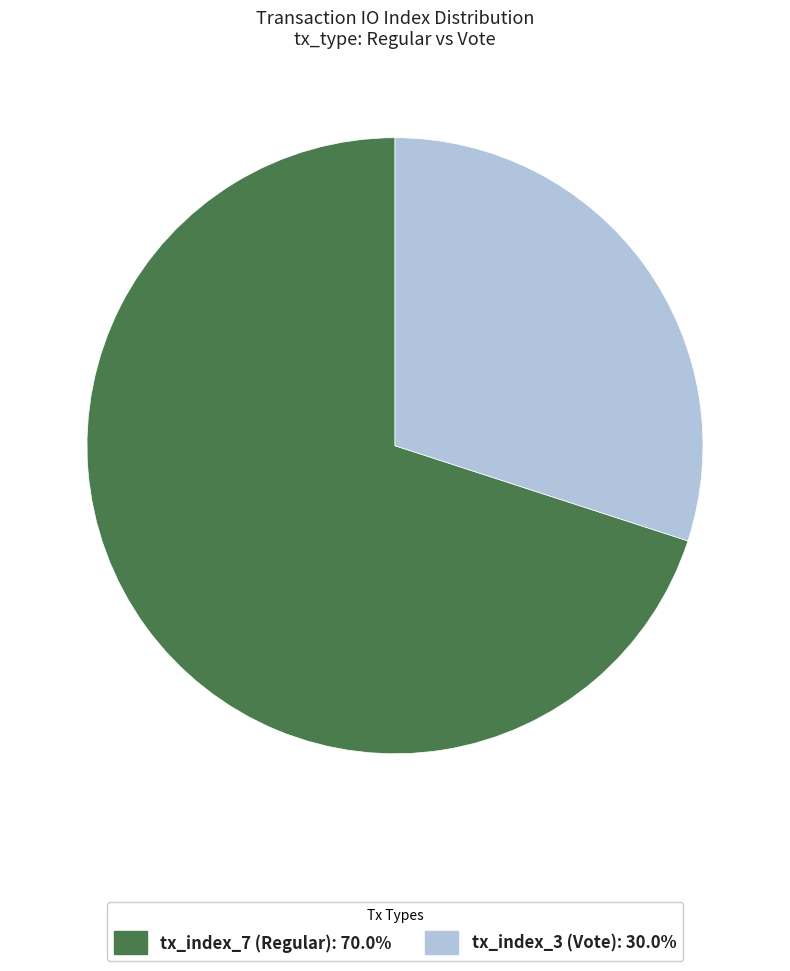

Which has a higher value, tx_index_7 (Regular) or tx_index_3 (Vote)?

tx_index_7 (Regular)